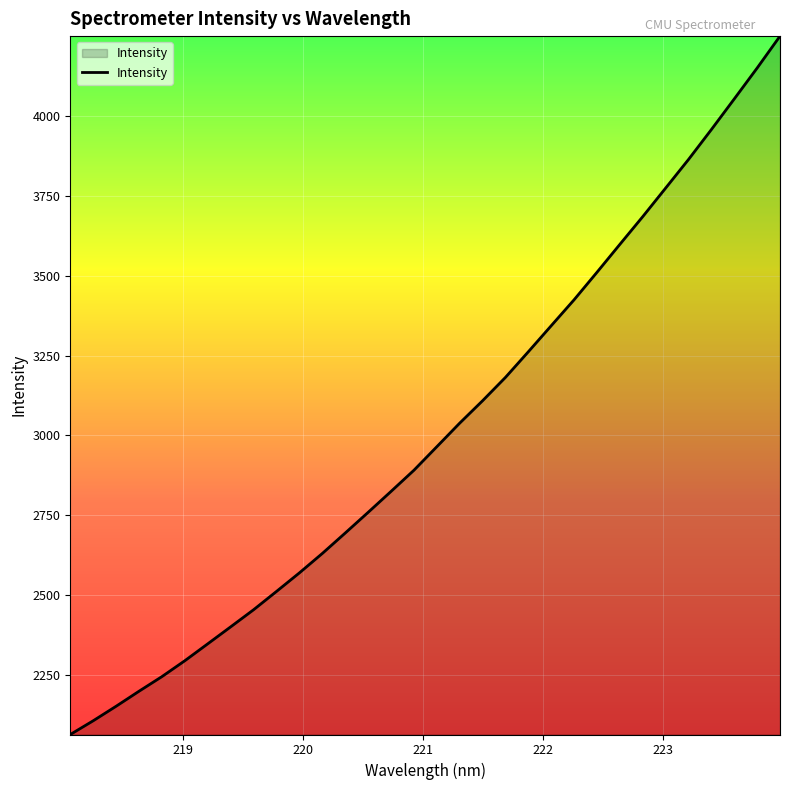

Count the number of values greater than 2964.

16